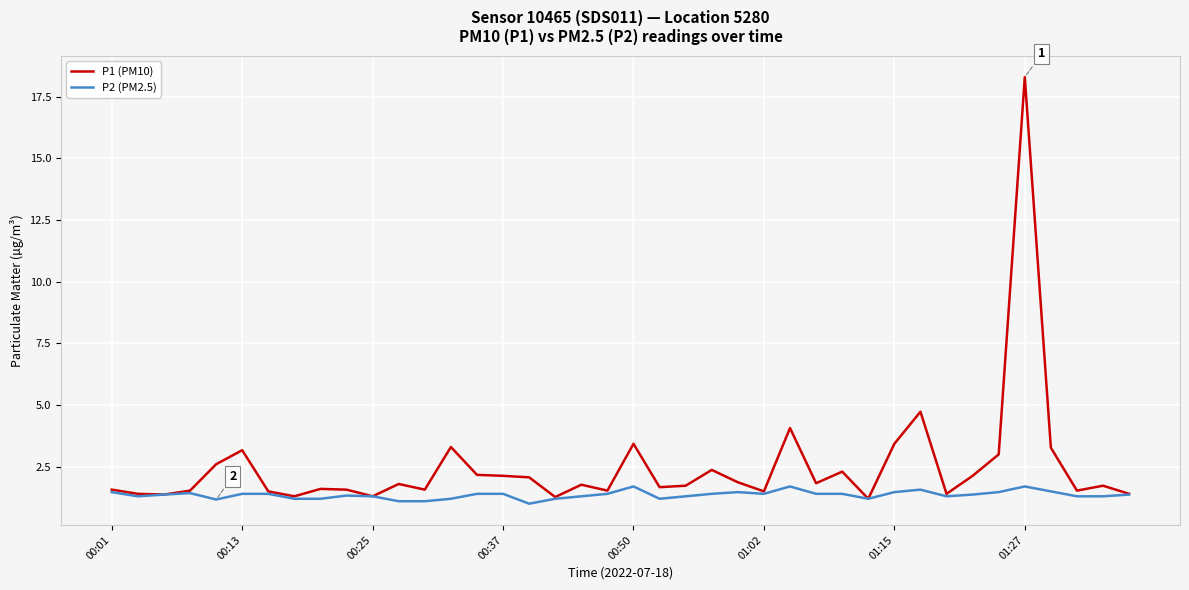

How many categories are shown in the chart?

40